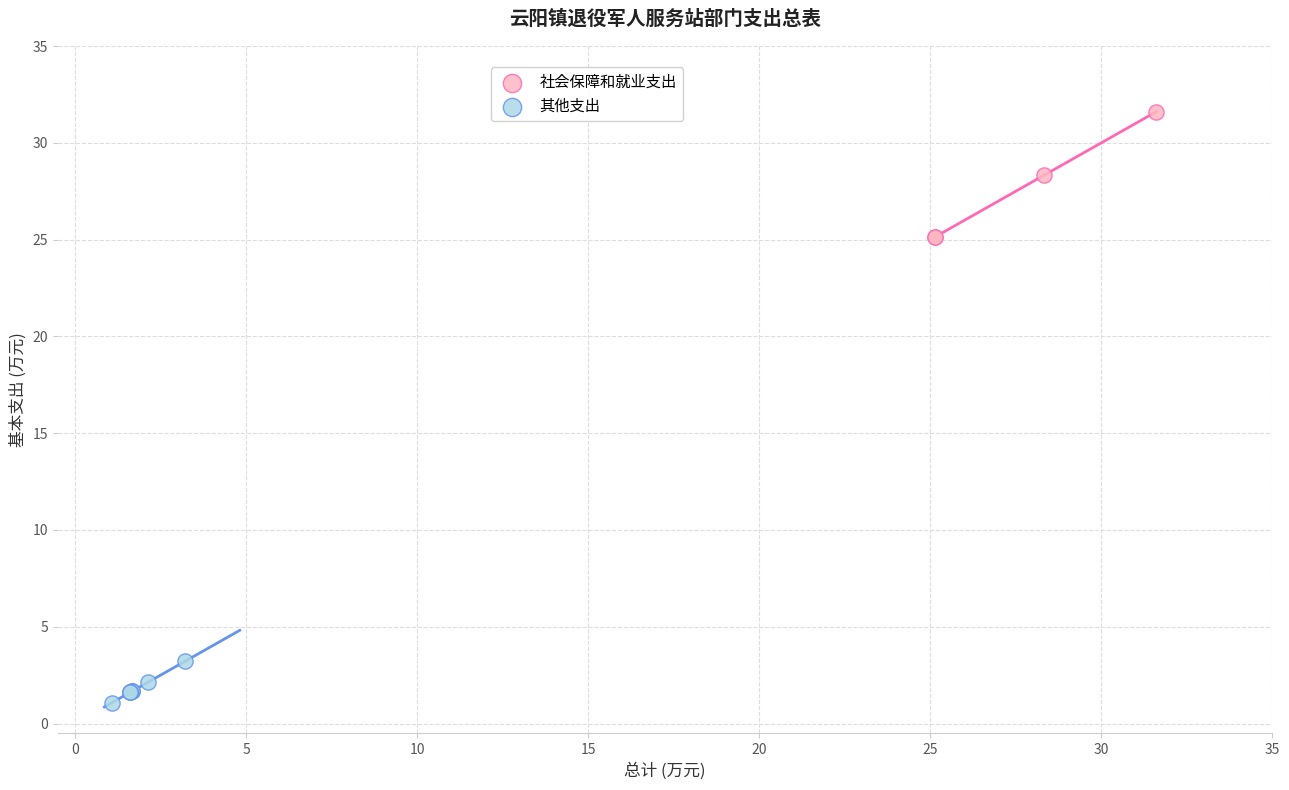

Which series has the widest spread of Y values?

社会保障和就业支出